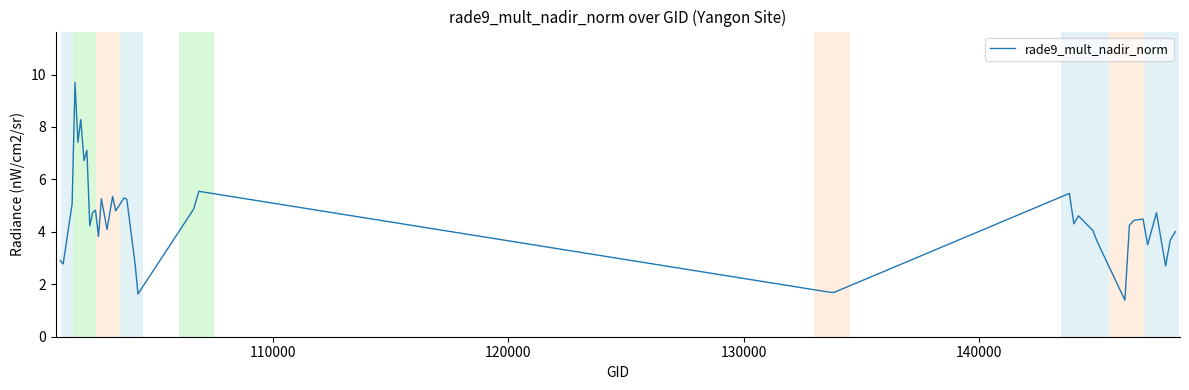

What is the maximum value shown in the chart?

9.7